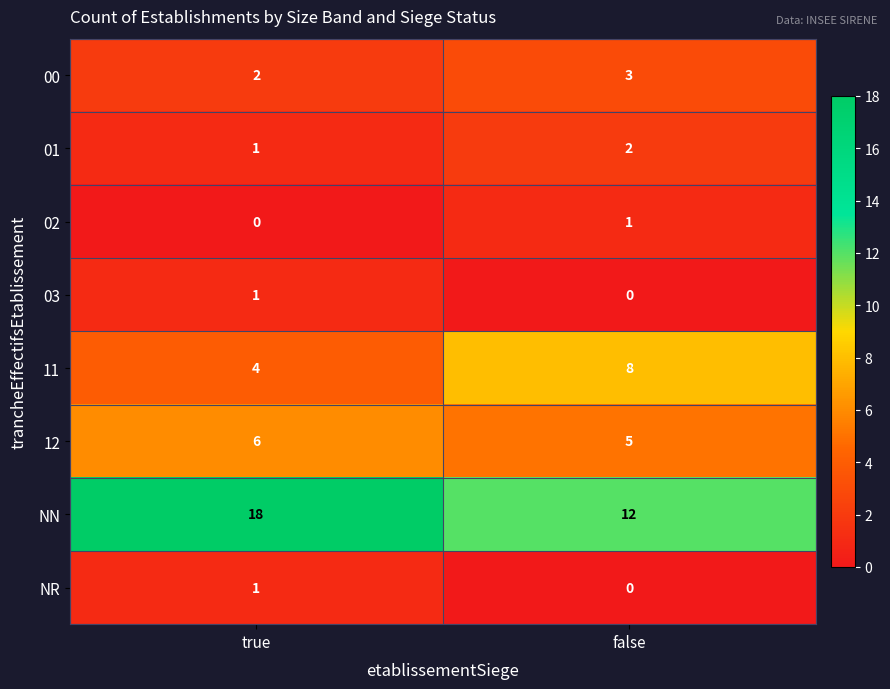

Which category has the lowest value in the 00 series?

true